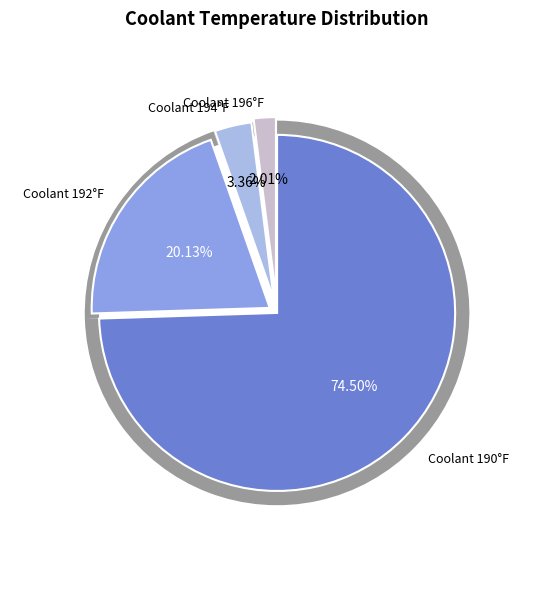

Does any single category account for the majority?

Yes